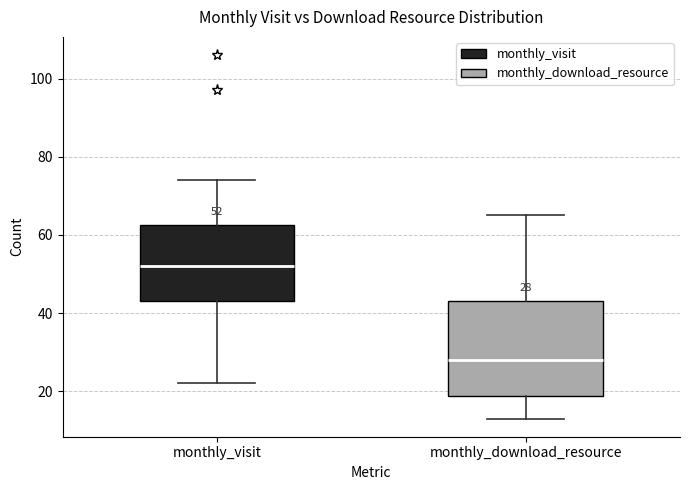

Which box is the tallest, from its lower edge to its upper edge?

monthly_download_resource